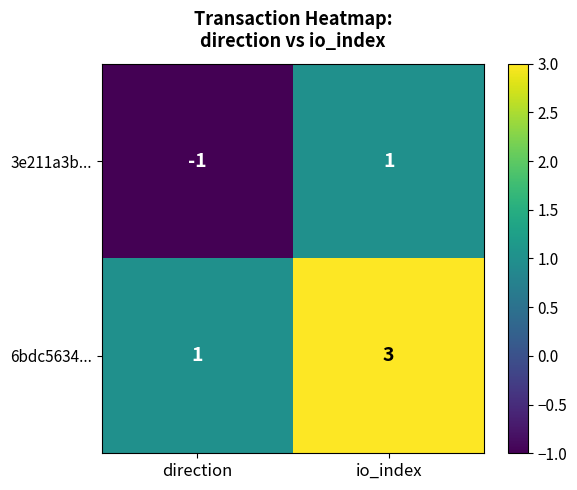

At direction, list the series in order from largest to smallest.

6bdc5634..., 3e211a3b...